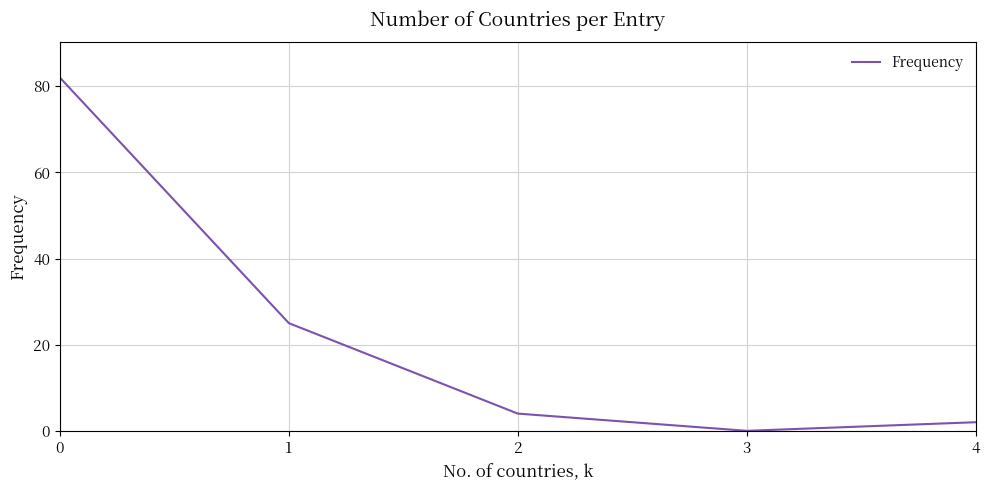

What is the average value?

23